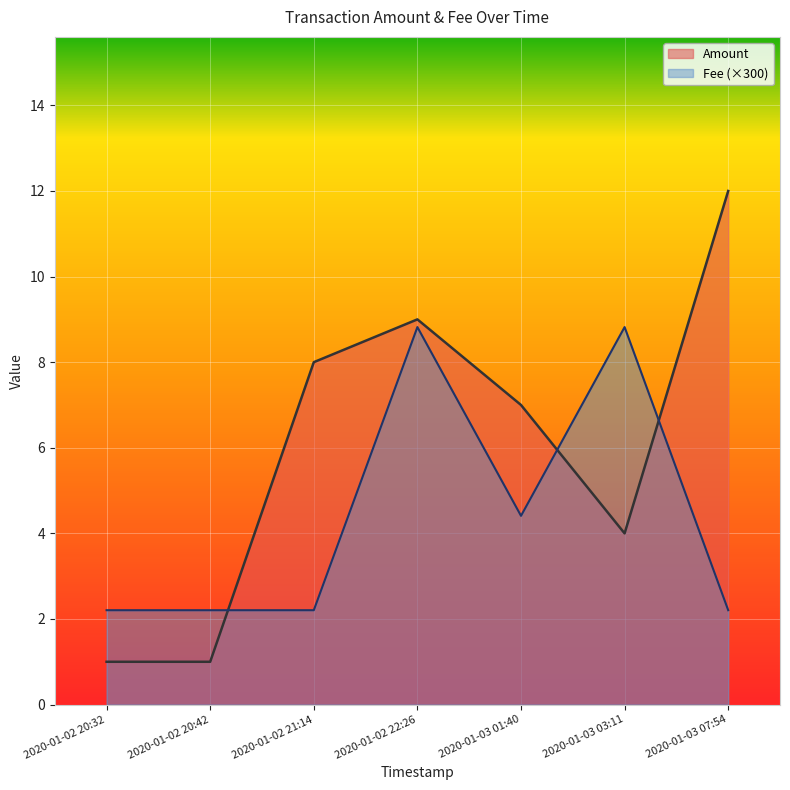

At 2020-01-02 21:14, list the series in order from largest to smallest.

Amount, Fee (×300)